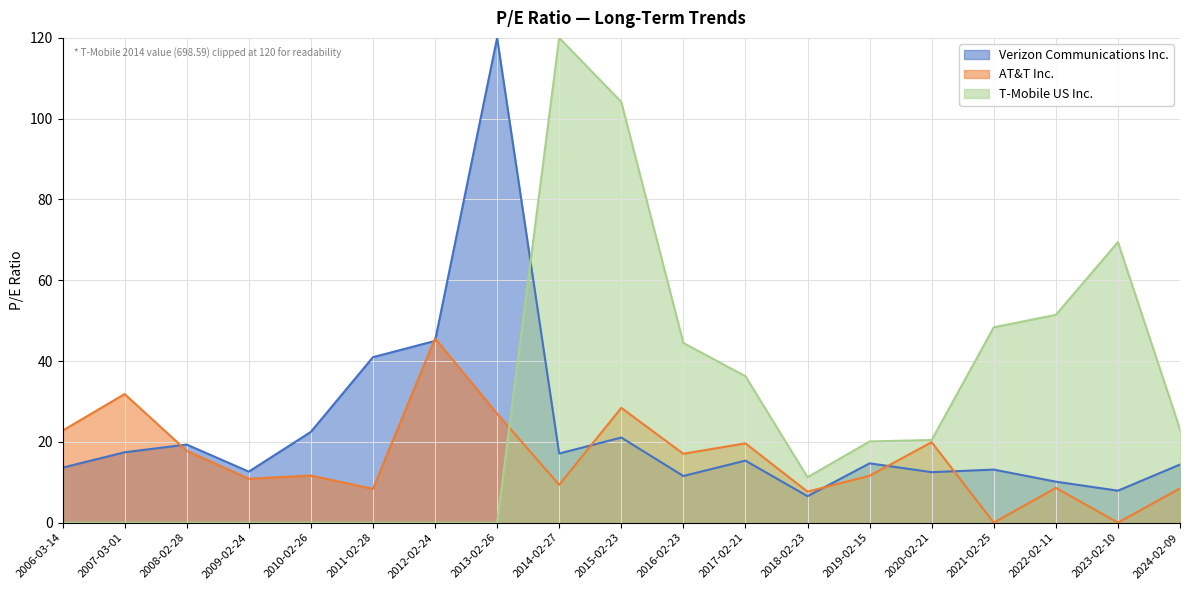

What is the highest value of the T-Mobile US Inc. series?

120.0